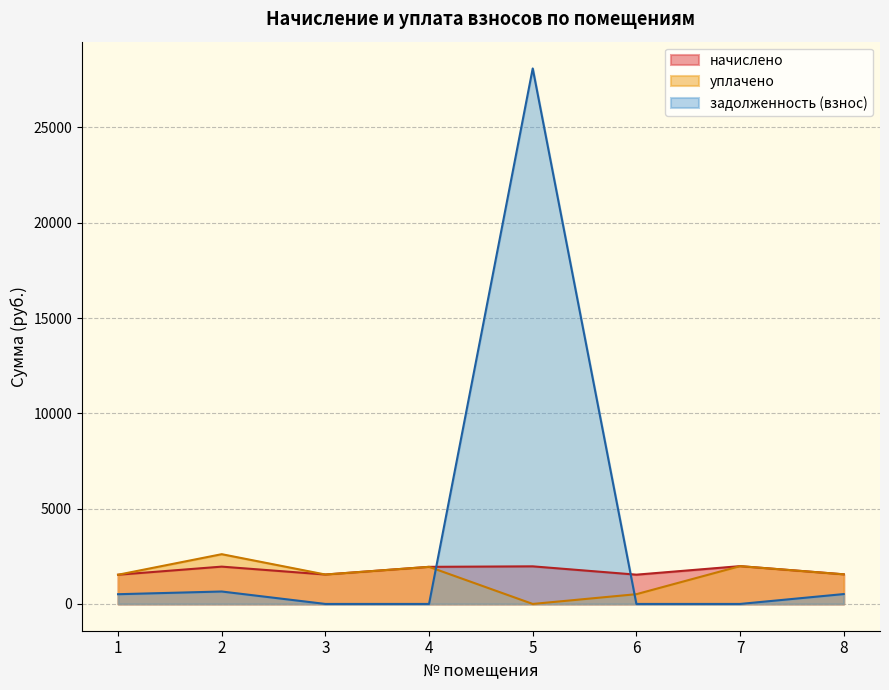

Between which two adjacent categories do задолженность (взнос) and начислено first intersect?

4 and 5